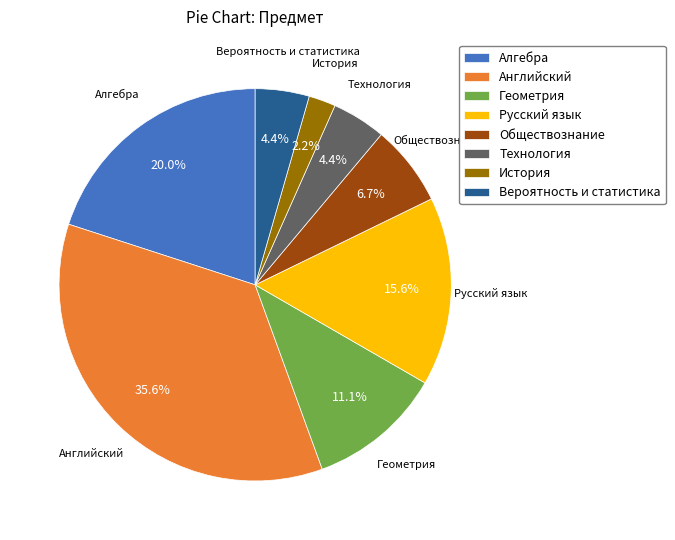

Does any single category account for the majority?

No